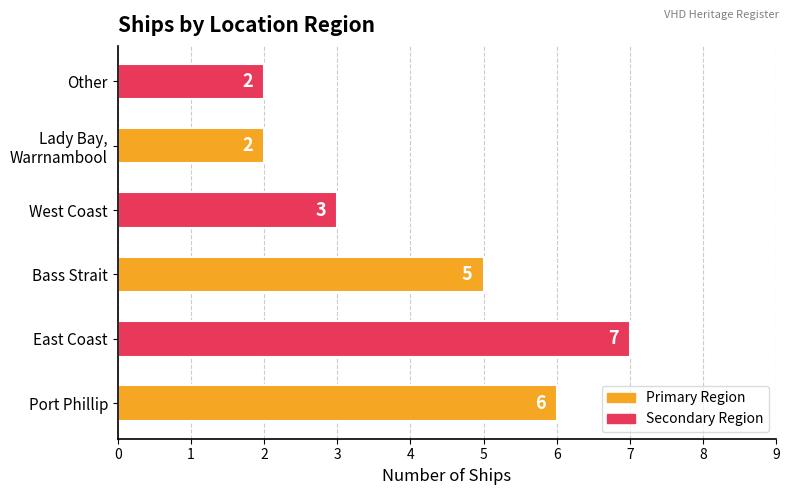

Between Port Phillip and Other, which is larger?

Port Phillip